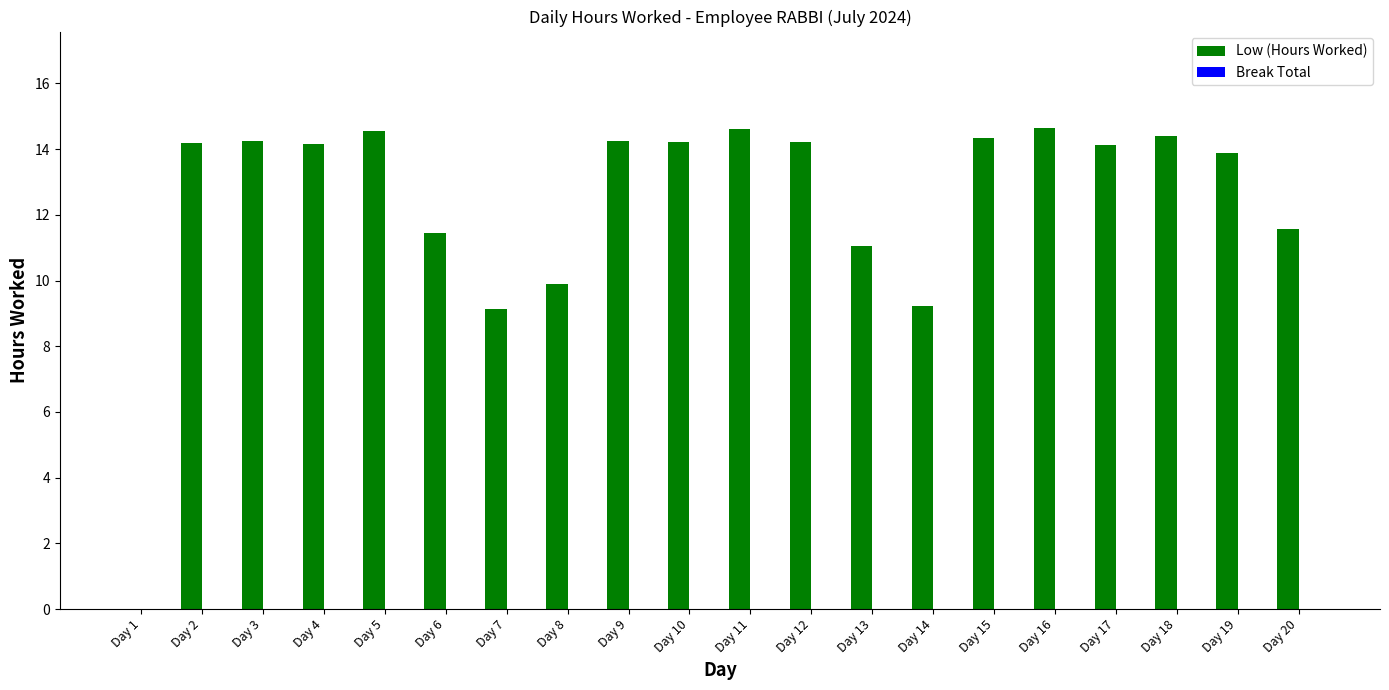

The value at Day 15 is 14.3. True or false?

True